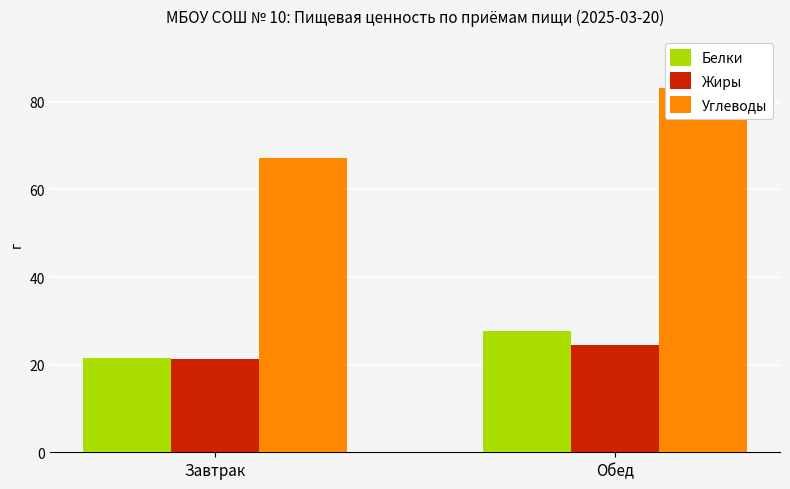

True or false: Белки has a value of 5.8 at Обед.

False